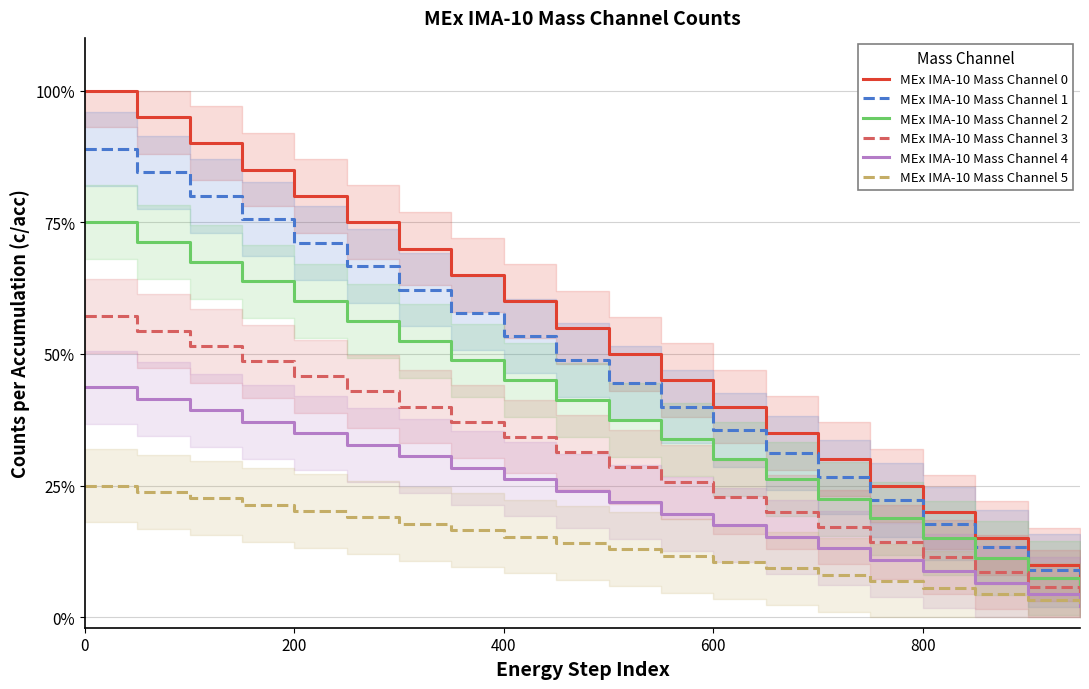

What is the difference between the second highest and second lowest values in the MEx IMA-10 Mass Channel 3 series?

0.5